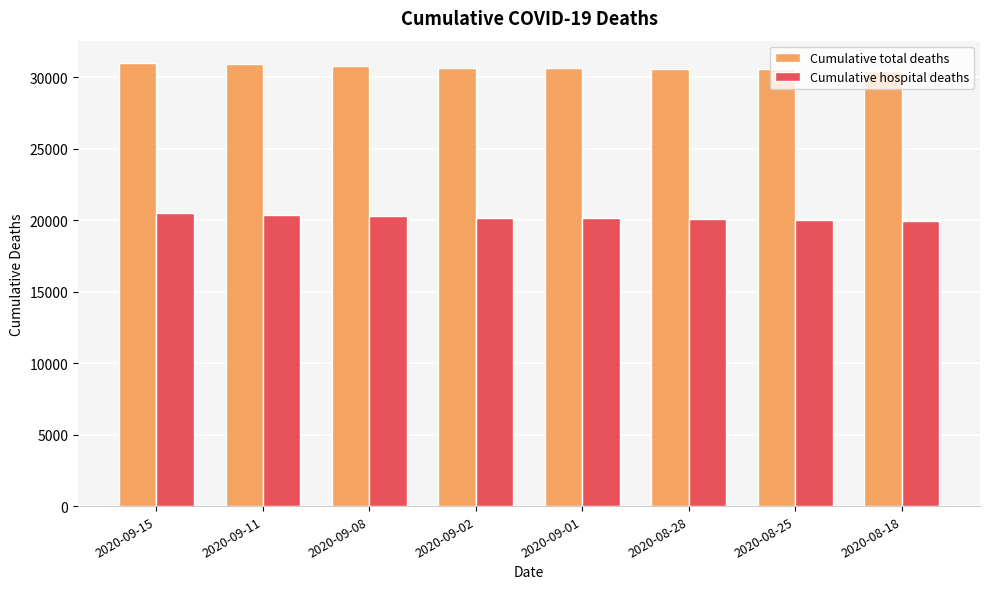

What is the difference between the highest and lowest values at 2020-09-11?

10515